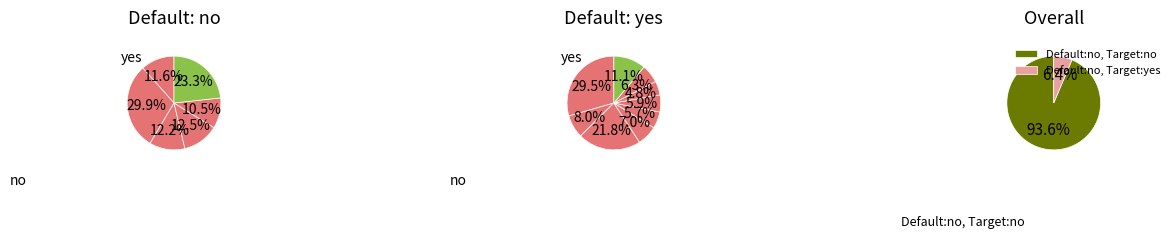

Count the number of slices in the pie.

15